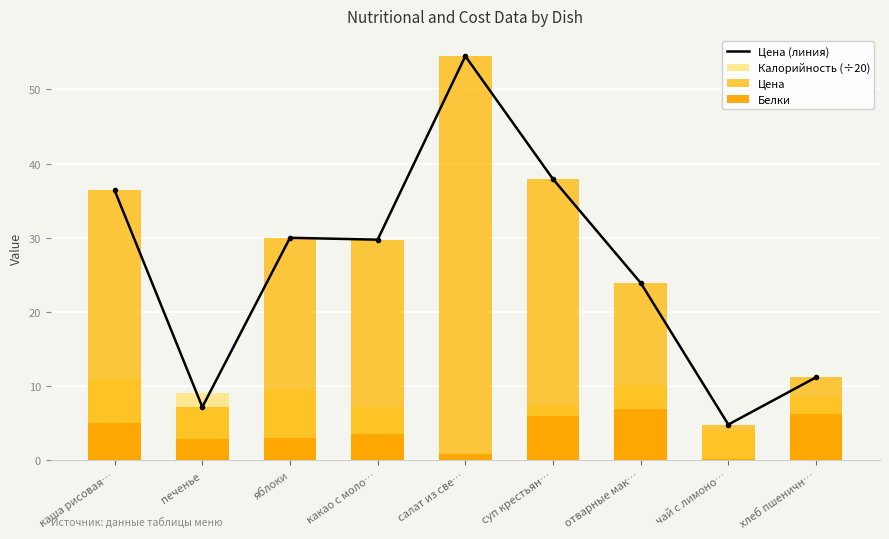

What is the maximum value for Белки?

6.9